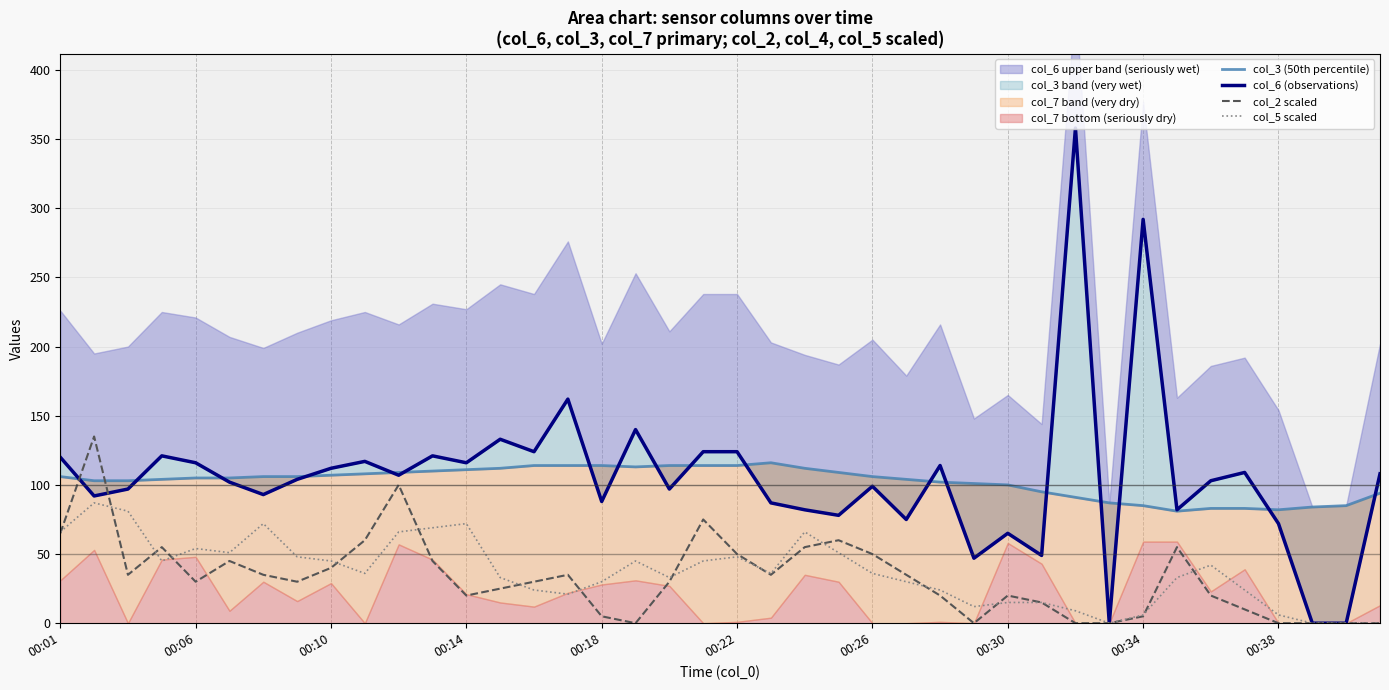

How many categories are shown in the chart?

40